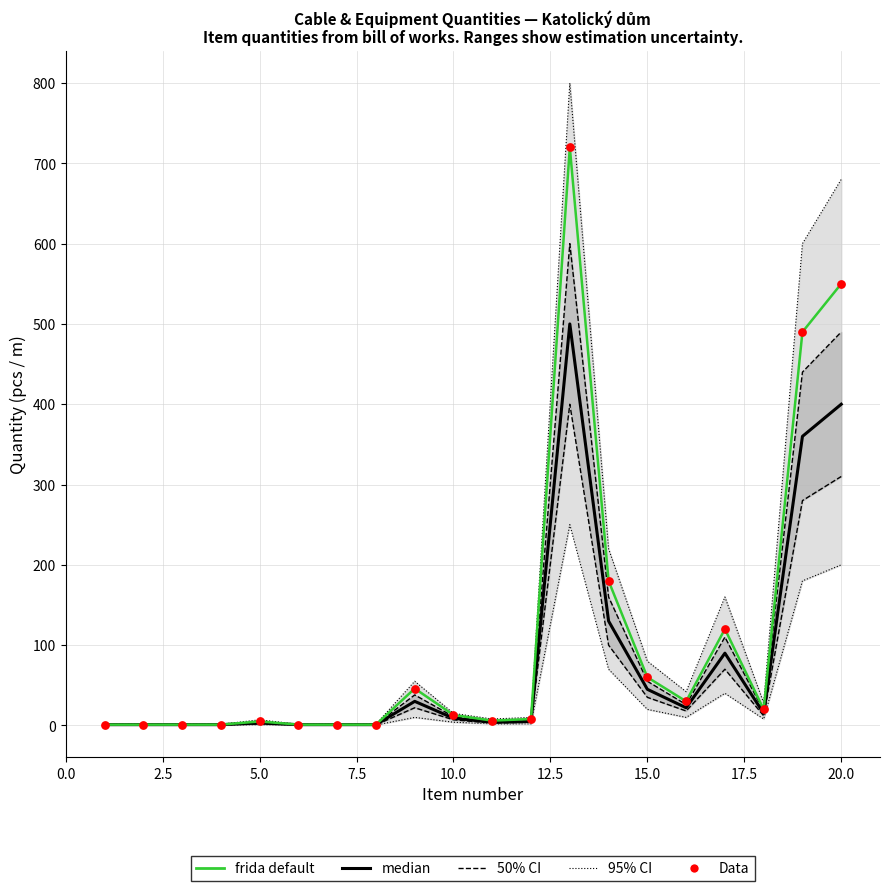

Which series has the largest Y range (max minus min)?

frida default